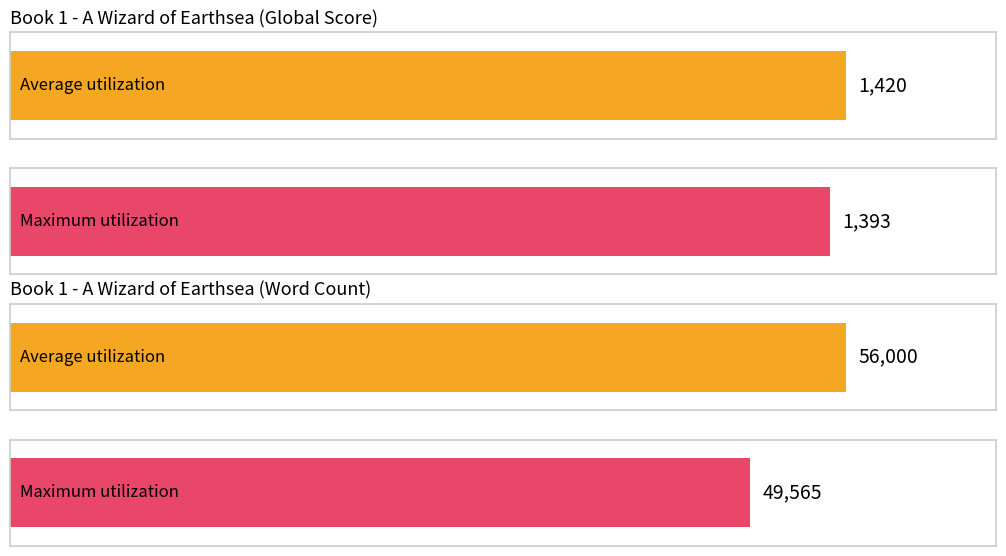

The Maximum utilization series shows 25992 at My Book House. True or false?

False